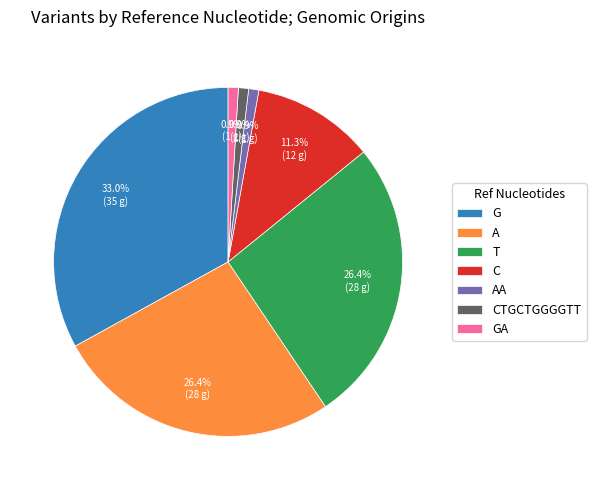

Is there any slice that represents more than half of the pie?

No